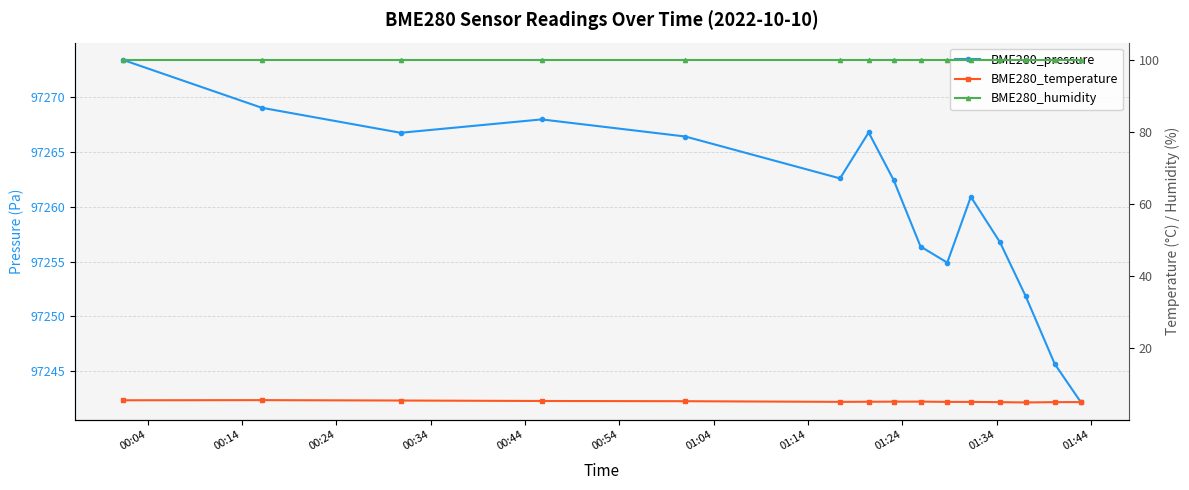

True or false: BME280_pressure has more than 0 interior local peaks.

True